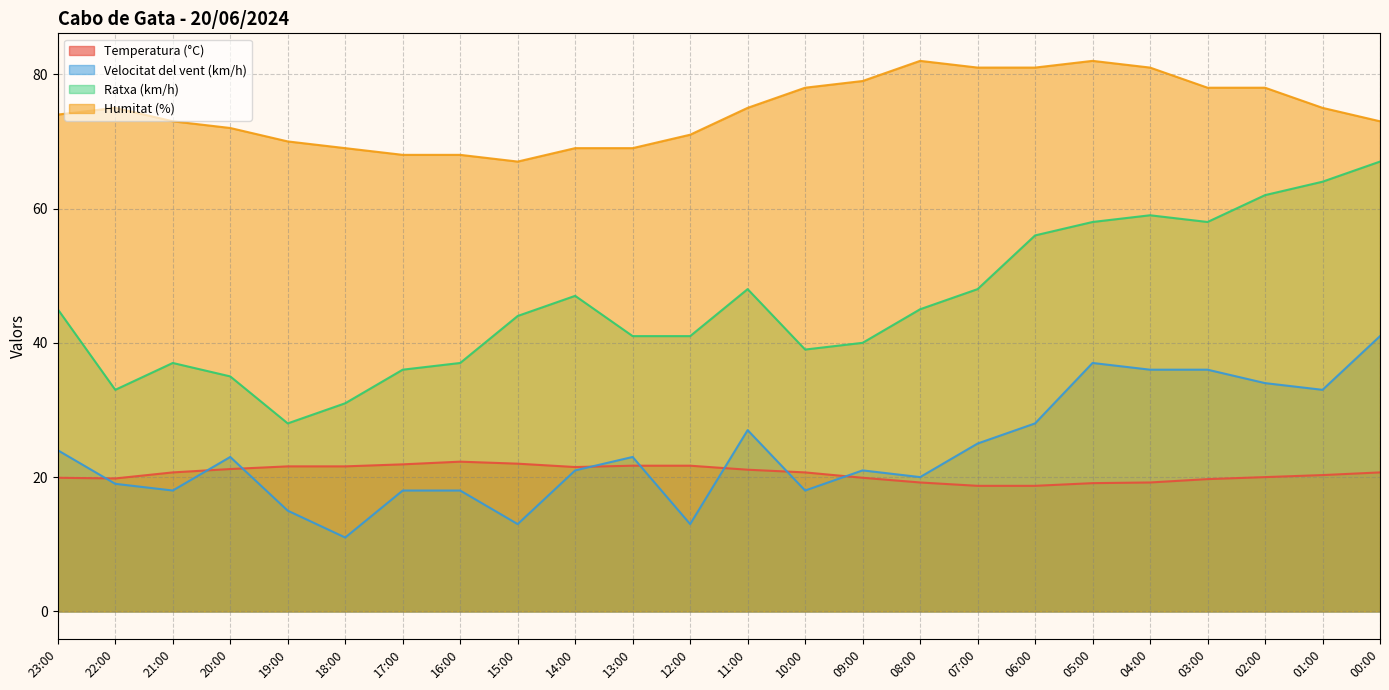

What position from the left is 04:00?

20